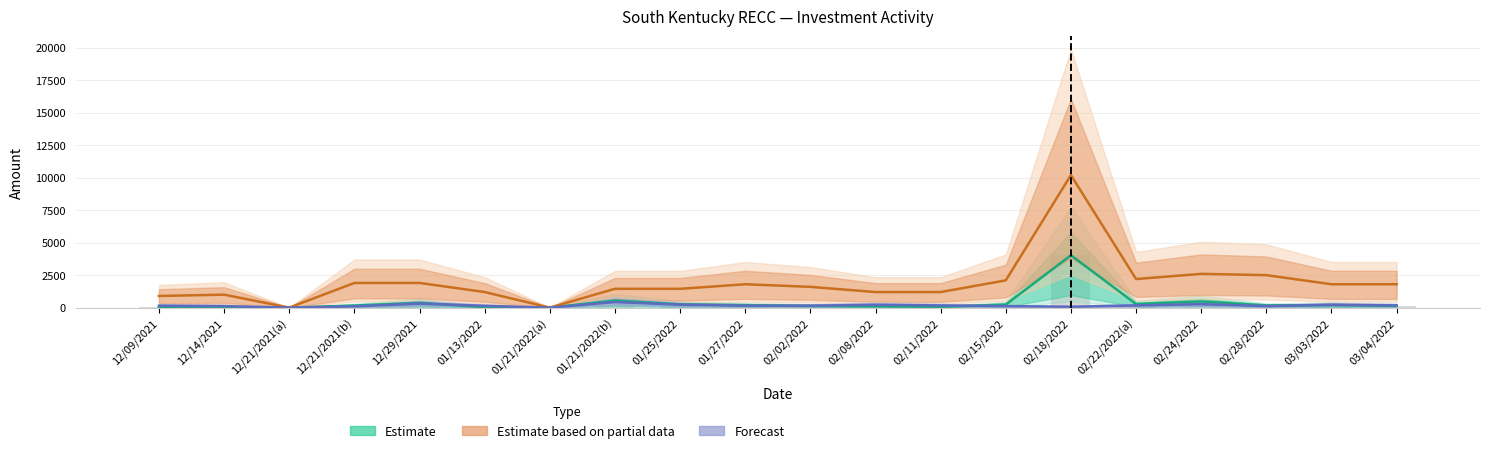

Reading left to right, what are all the values shown in this chart?

Estimate: 12/09/2021=44.4	12/14/2021=23.0	12/21/2021(a)=0.0	12/21/2021(b)=161.4	12/29/2021=371.1	01/13/2022=36.8	01/21/2022(a)=0.0	01/21/2022(b)=546.6	01/25/2022=255.8	01/27/2022=192.3	02/02/2022=131.5	02/08/2022=101.3	02/11/2022=61.5	02/15/2022=234.7	02/18/2022=4030.8	02/22/2022(a)=276.7	02/24/2022=480.8	02/28/2022=172.6	03/03/2022=195.3	03/04/2022=142.5
Estimate based on partial data: 12/09/2021=900.0	12/14/2021=1000.0	12/21/2021(a)=0.0	12/21/2021(b)=1900.0	12/29/2021=1900.0	01/13/2022=1200.0	01/21/2022(a)=0.0	01/21/2022(b)=1450.0	01/25/2022=1450.0	01/27/2022=1800.0	02/02/2022=1600.0	02/08/2022=1200.0	02/11/2022=1200.0	02/15/2022=2100.0	02/18/2022=10200.0	02/22/2022(a)=2200.0	02/24/2022=2600.0	02/28/2022=2500.0	03/03/2022=1800.0	03/04/2022=1800.0
Forecast: 12/09/2021=150.0	12/14/2021=120.0	12/21/2021(a)=0.0	12/21/2021(b)=100.0	12/29/2021=310.0	01/13/2022=140.0	01/21/2022(a)=0.0	01/21/2022(b)=430.1	01/25/2022=230.0	01/27/2022=150.0	02/02/2022=150.0	02/08/2022=220.0	02/11/2022=170.0	02/15/2022=120.0	02/18/2022=69.1	02/22/2022(a)=170.0	02/24/2022=270.0	02/28/2022=120.0	03/03/2022=220.0	03/04/2022=170.0